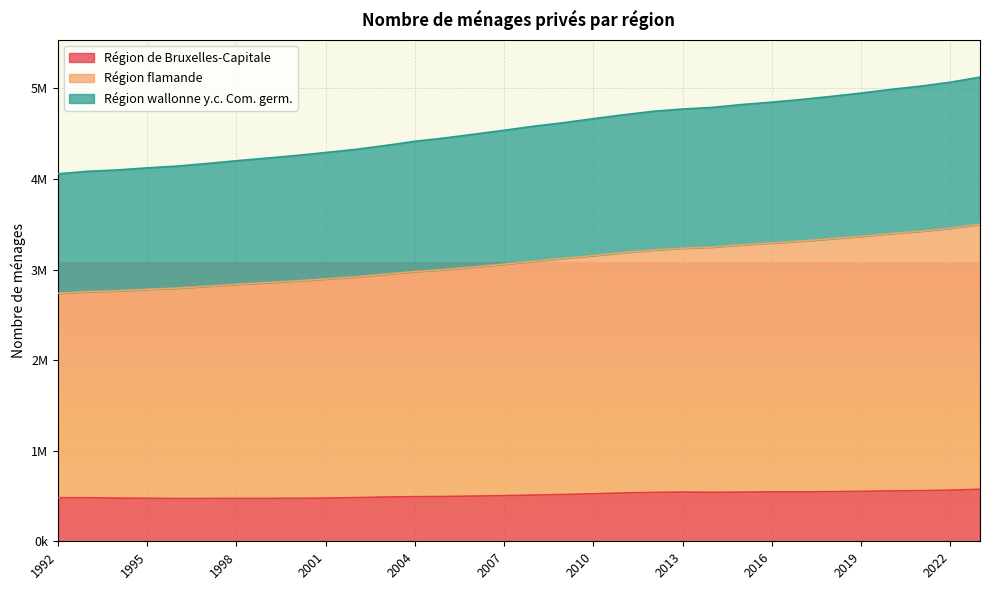

Reading left to right, extract all data points from this chart.

Région de Bruxelles-Capitale: 480728	480762	475992	474767	471744	472279	473437	473615	474278	476311	482089	488191	492319	494198	498984	503377	510469	516219	523580	533253	539543	542889	540440	542670	545394	545145	547679	551243	555967	559260	563882	574603
Région flamande: 2737720	2755956	2765277	2781474	2794942	2815156	2836007	2855243	2874257	2896035	2919646	2948976	2977875	3001143	3030146	3059200	3092415	3122748	3154417	3187020	3215803	3235364	3248163	3273989	3293413	3314404	3340123	3367012	3397339	3423151	3455373	3501074
Région wallonne y.c. Com. germ.: 4056812	4084816	4099655	4122783	4142030	4170567	4201288	4229971	4258968	4292079	4326515	4369303	4415999	4452637	4494873	4537819	4582785	4621490	4665956	4708210	4746896	4772191	4790102	4822301	4848184	4877805	4911973	4948398	4988930	5024851	5068347	5124561